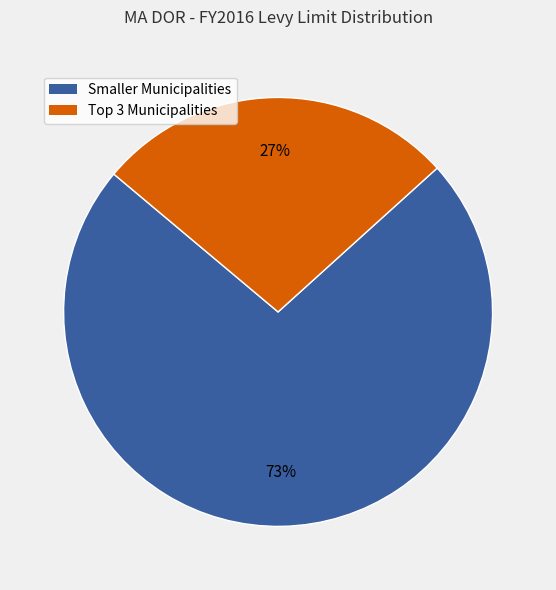

Count the number of slices in the pie.

2